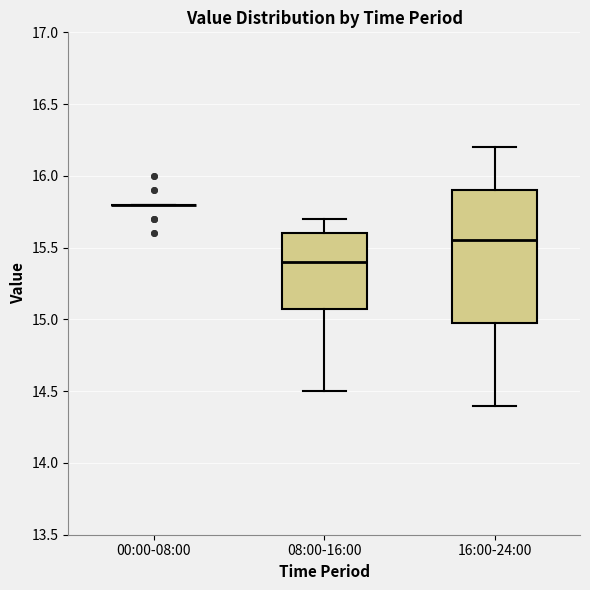

Reading left to right, read every box against the y-axis: the position of its median line, the range the box covers, and the ends of its whiskers. The values are not printed on the chart, so give them approximately, as read against the axis.

00:00-08:00: box collapsed to a line at 15.80, whiskers 15.80 to 15.80
08:00-16:00: median 15.40, box 15.10 to 15.60, whiskers 14.50 to 15.70
16:00-24:00: median 15.55, box 15.00 to 15.90, whiskers 14.40 to 16.20